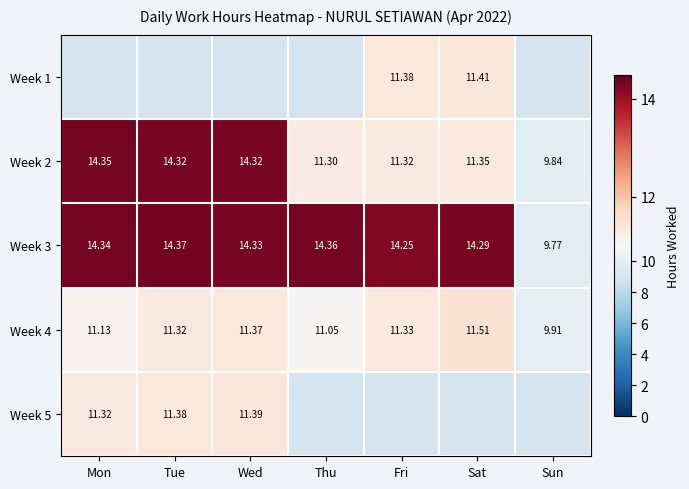

Rank the categories by Week 4 value from highest to lowest.

Sat, Wed, Fri, Tue, Mon, Thu, Sun